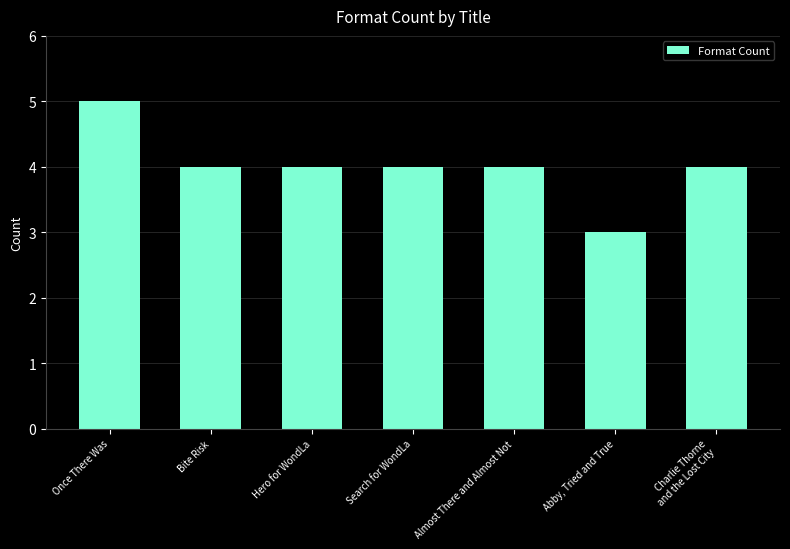

At which category does the chart reach its peak across all series?

Once There Was